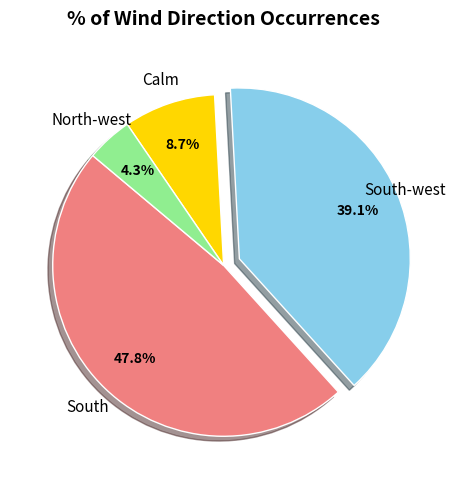

Is there a majority slice in this chart?

No